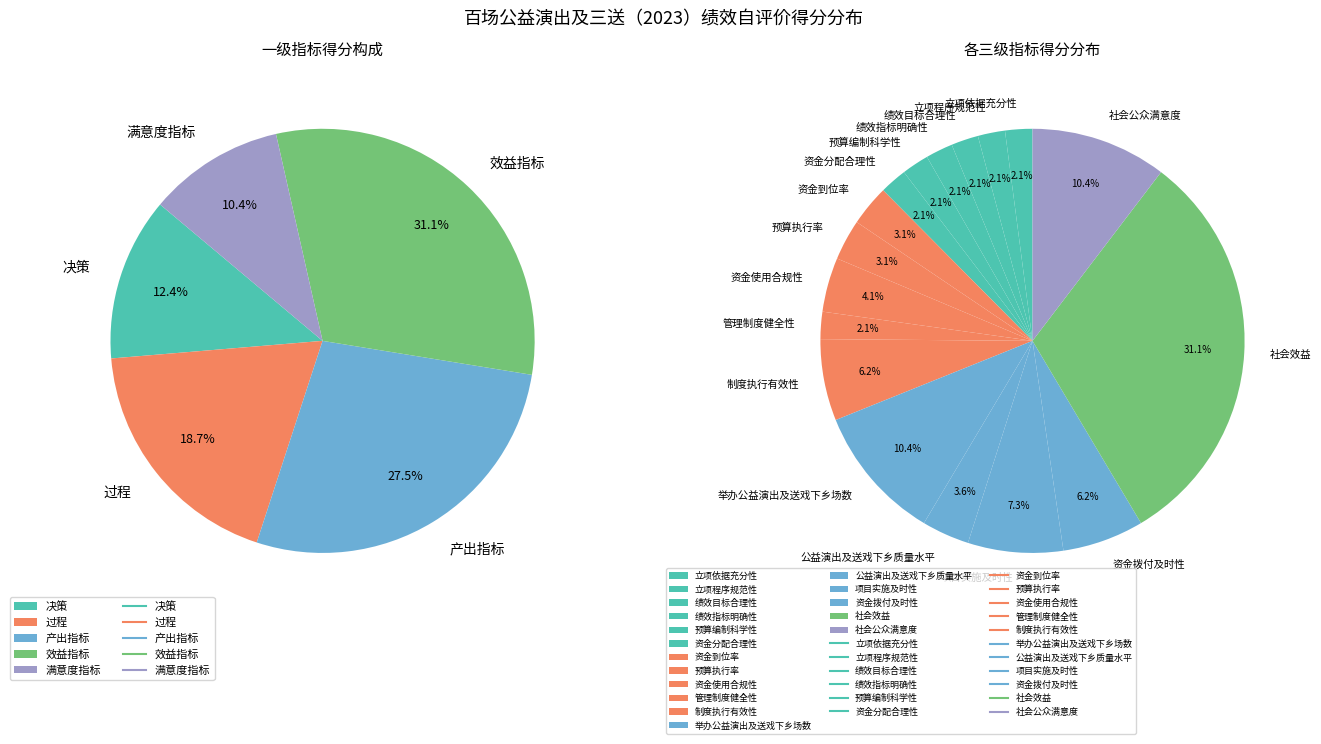

To the nearest percent, what is the combined percentage of 举办公益演出及送戏下乡场数 and 绩效目标合理性?

12%